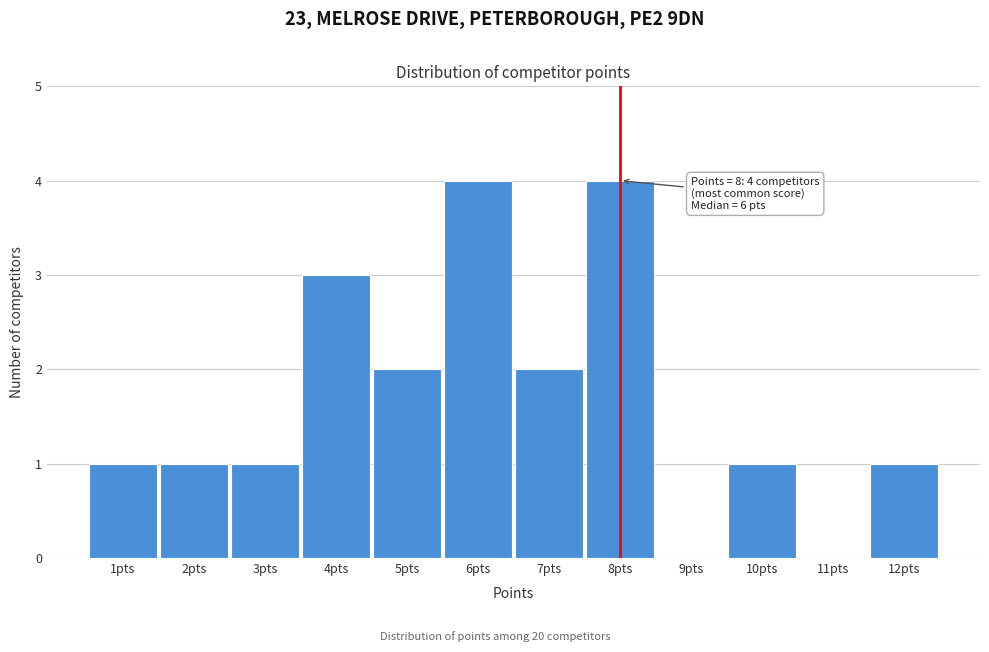

Reading left to right, transcribe all the data shown in this chart.

1pts=1	2pts=1	3pts=1	4pts=3	5pts=2	6pts=4	7pts=2	8pts=4	9pts=0	10pts=1	11pts=0	12pts=1